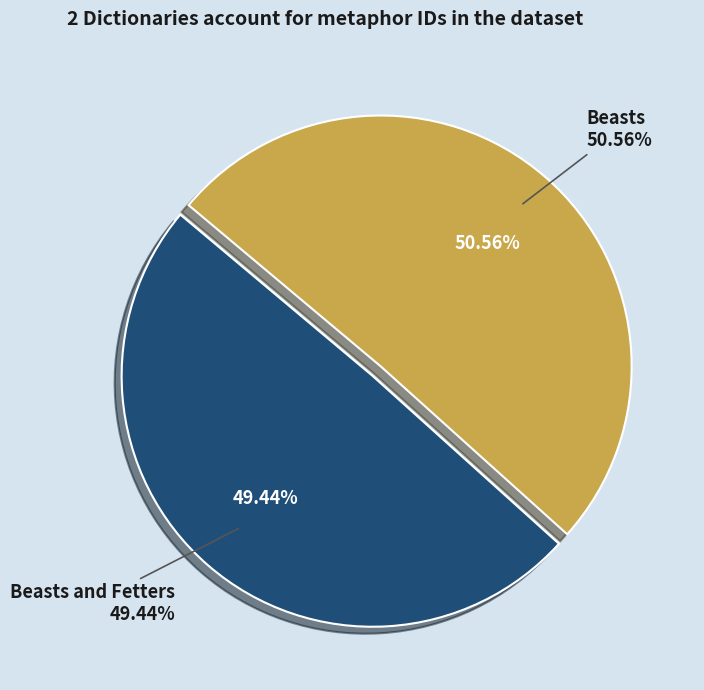

How many slices are in this pie chart?

2